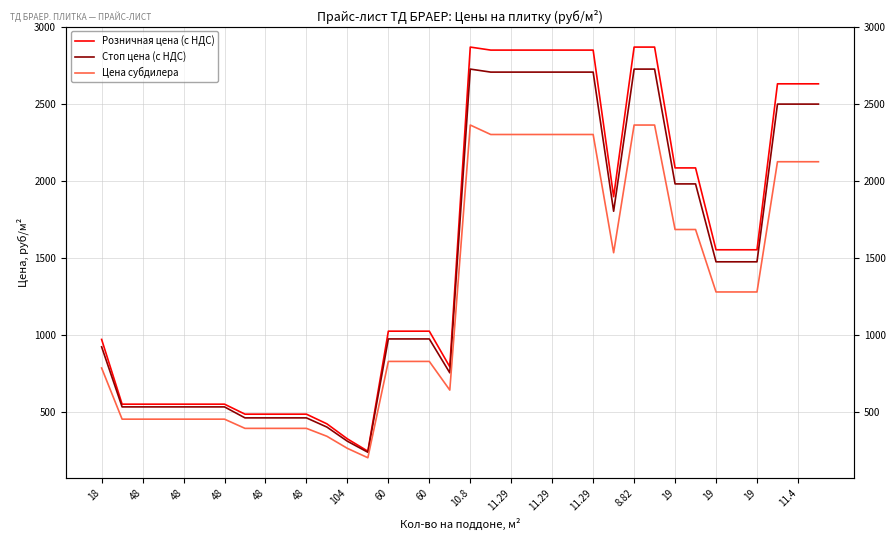

What is the value of the Стоп цена (с НДС) point at the 3rd from the left?

530.2